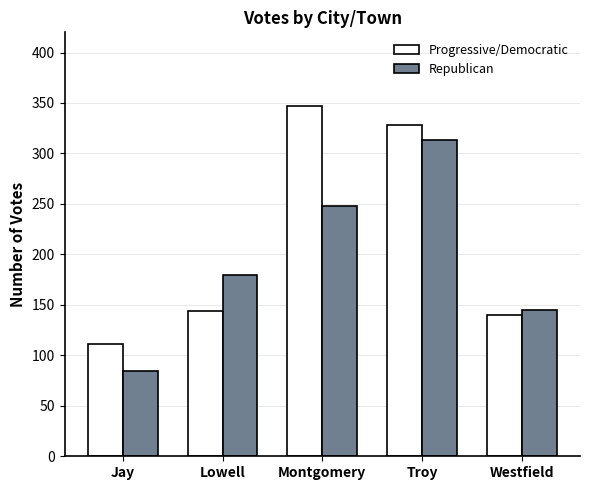

What are all the series names shown in the legend?

Progressive/Democratic, Republican